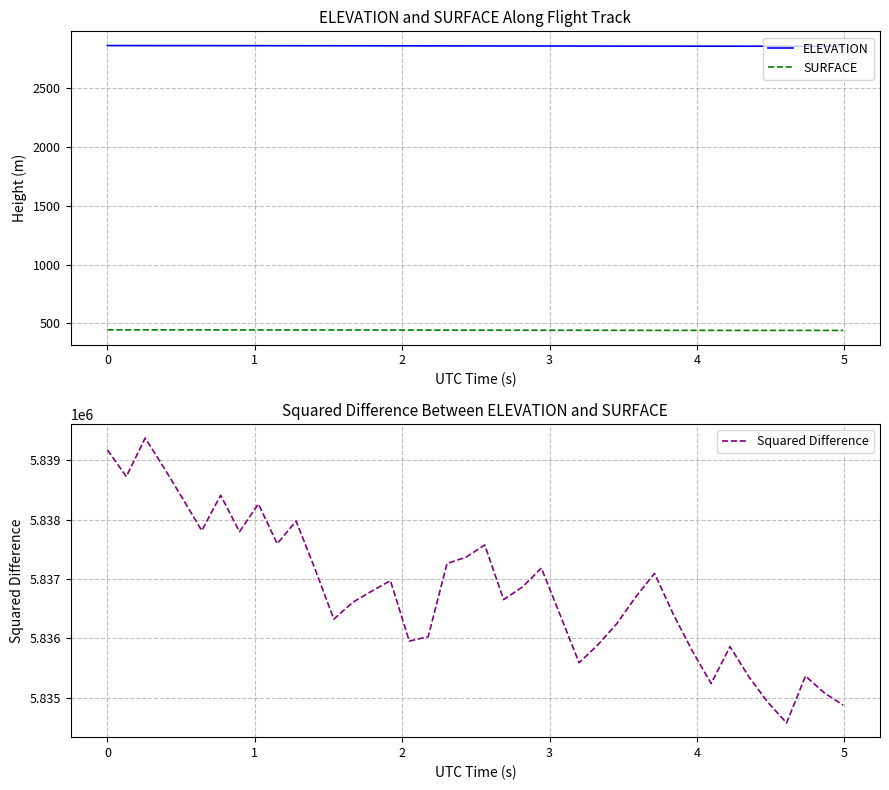

True or false: SURFACE and ELEVATION intersect in this chart.

False